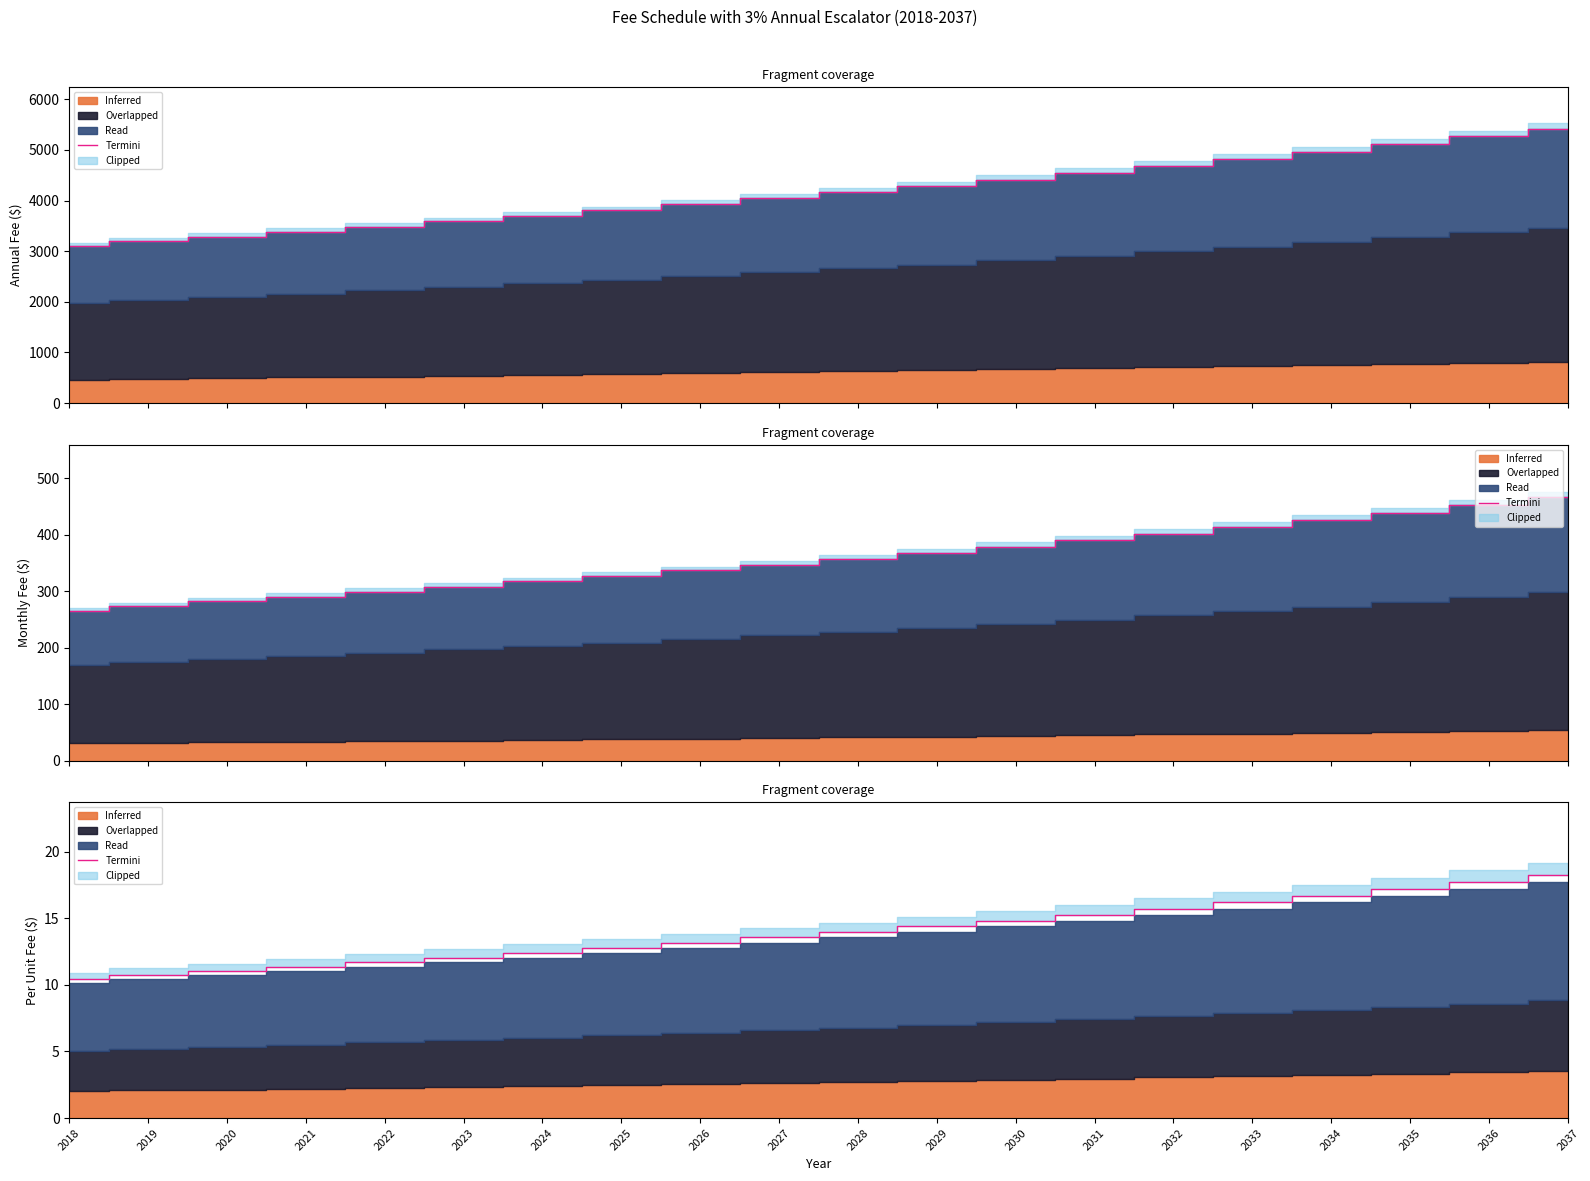

What is the change in value from 2022 to 2024?

+0.7